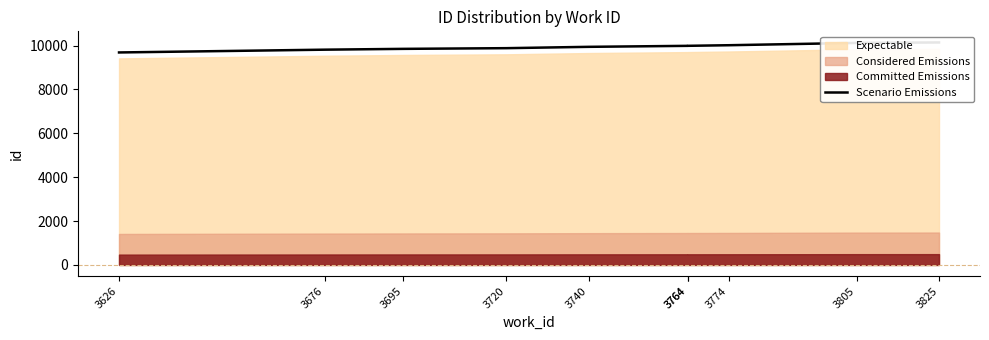

What is the difference between the maximum and minimum values?

455.7